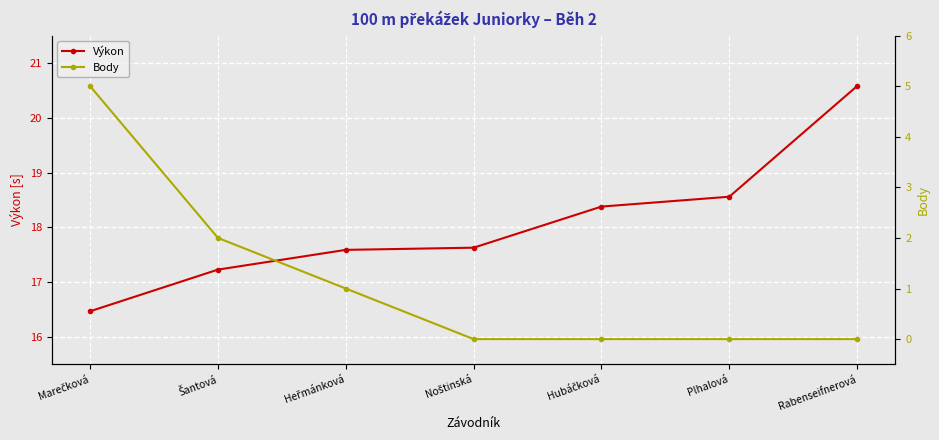

Is it true that Výkon equals 24.8 at Hubáčková?

False